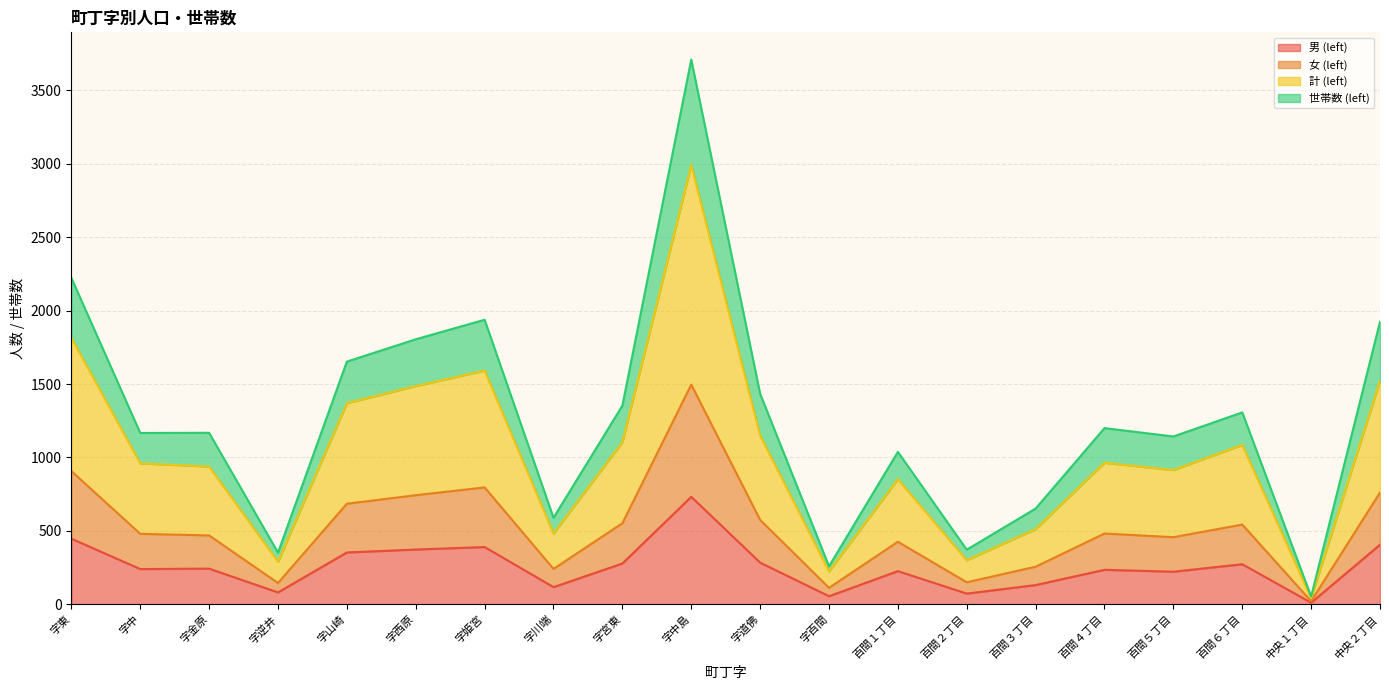

What position from the left is 中央２丁目?

20